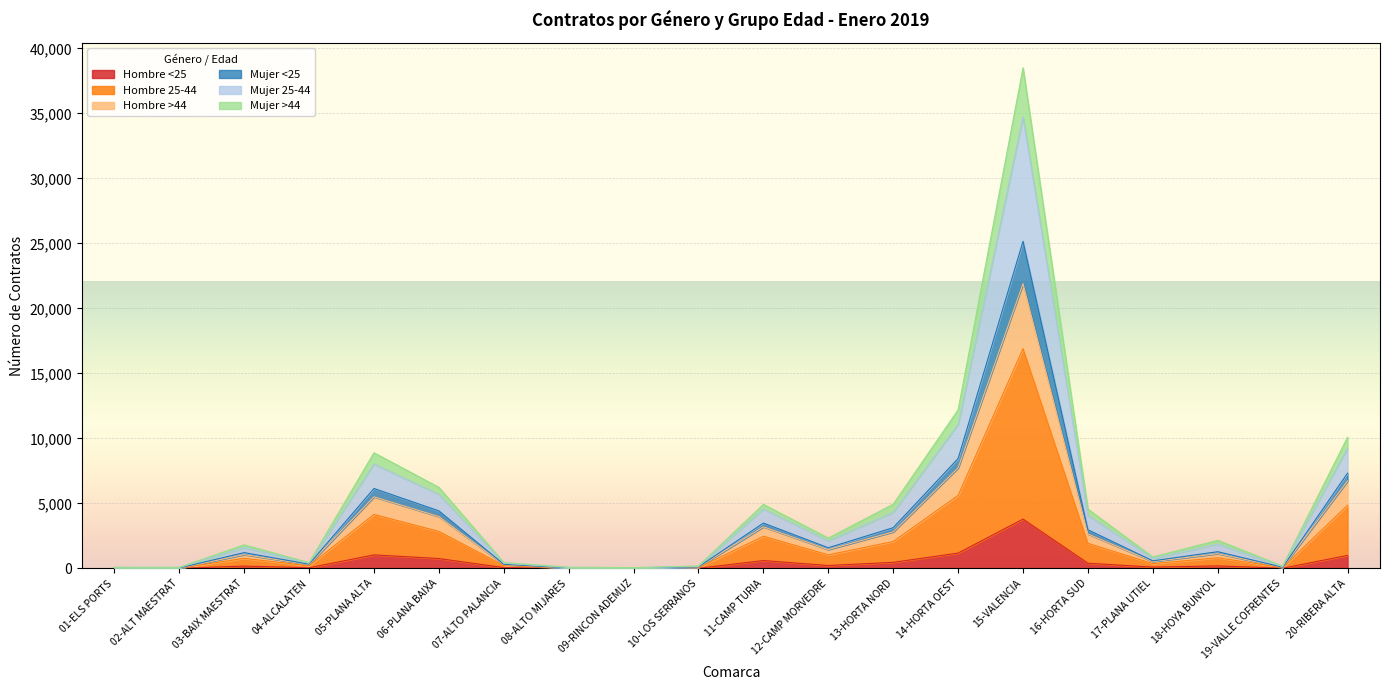

What is the value of the Mujer >44 point at the 10th from the left?

120